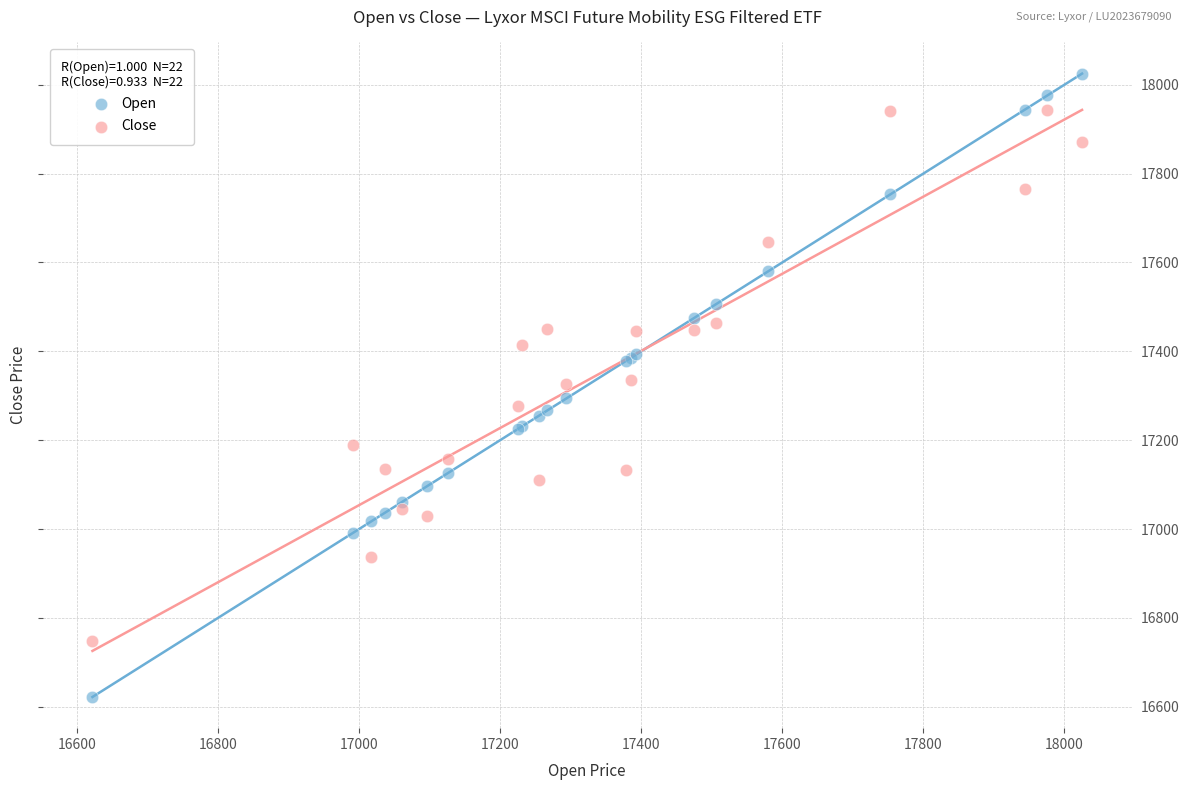

Which series contains the highest Y value?

Open